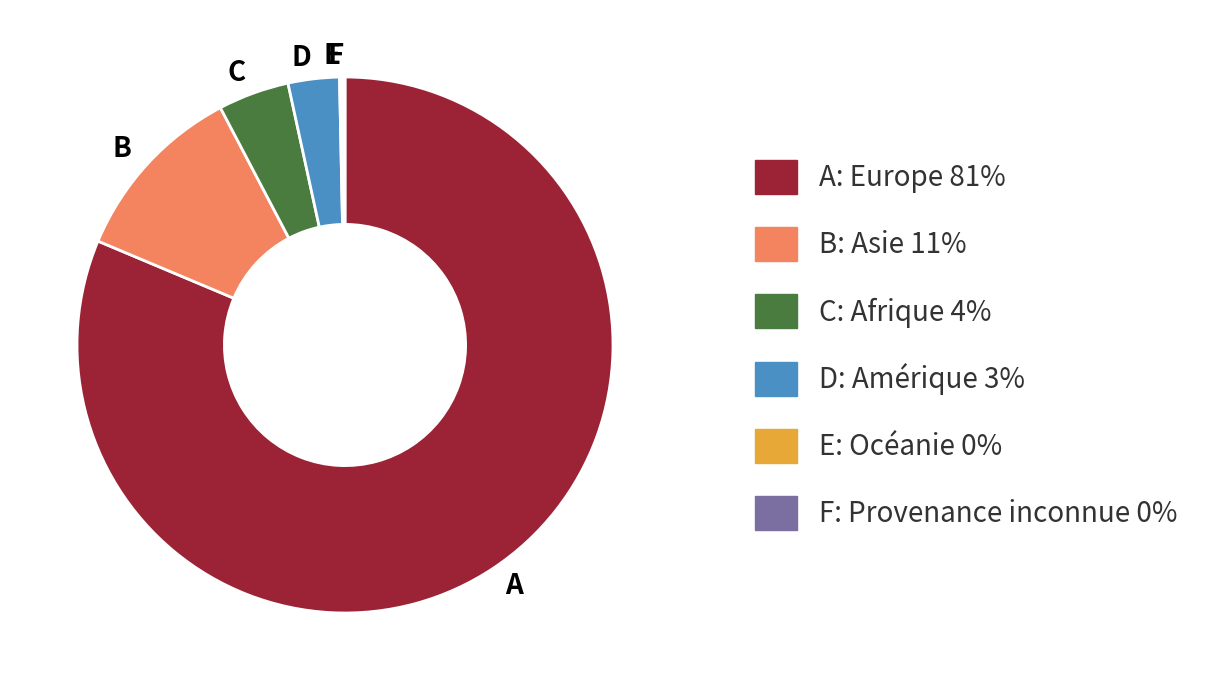

Which category has the biggest portion of the pie?

A